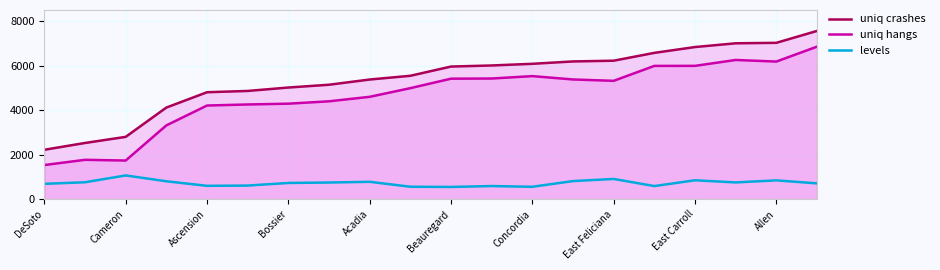

What is the minimum value shown in the chart?

545.5